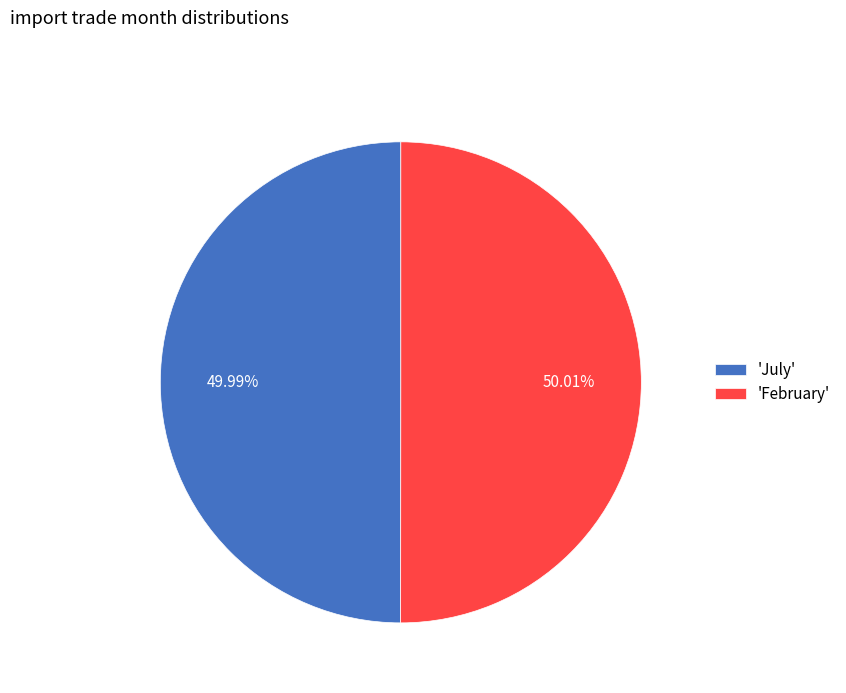

How many segments does this pie chart have?

2